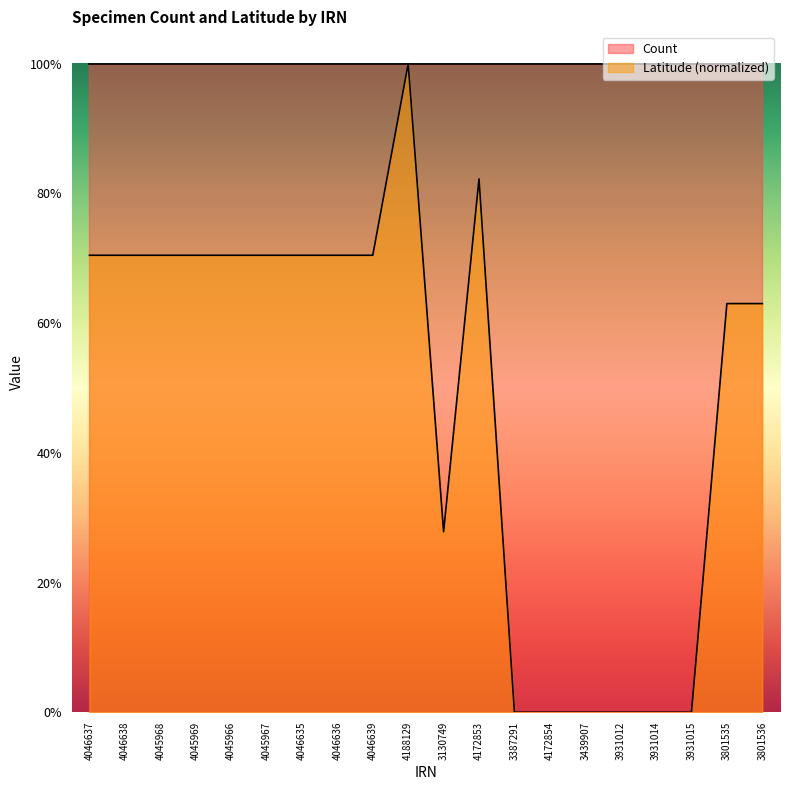

Between 4045968 and 4172853, which is larger?

4172853